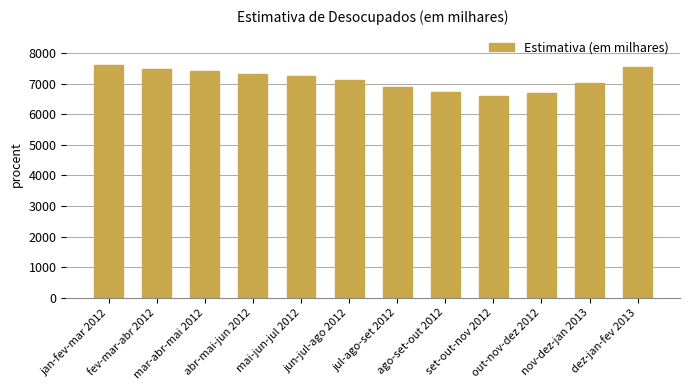

What is the greatest value displayed?

7613